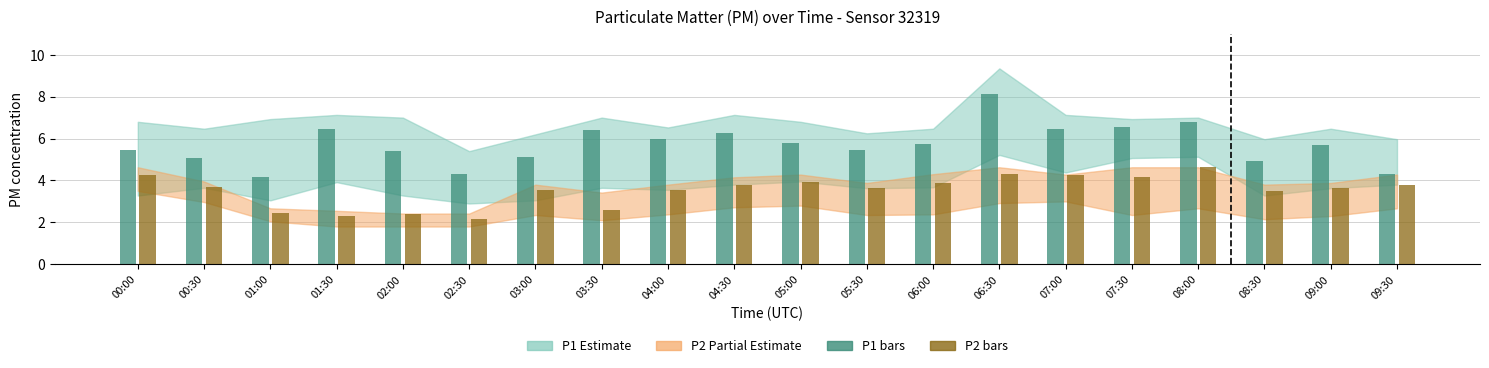

What is the average value of the P1 bars series?

5.7